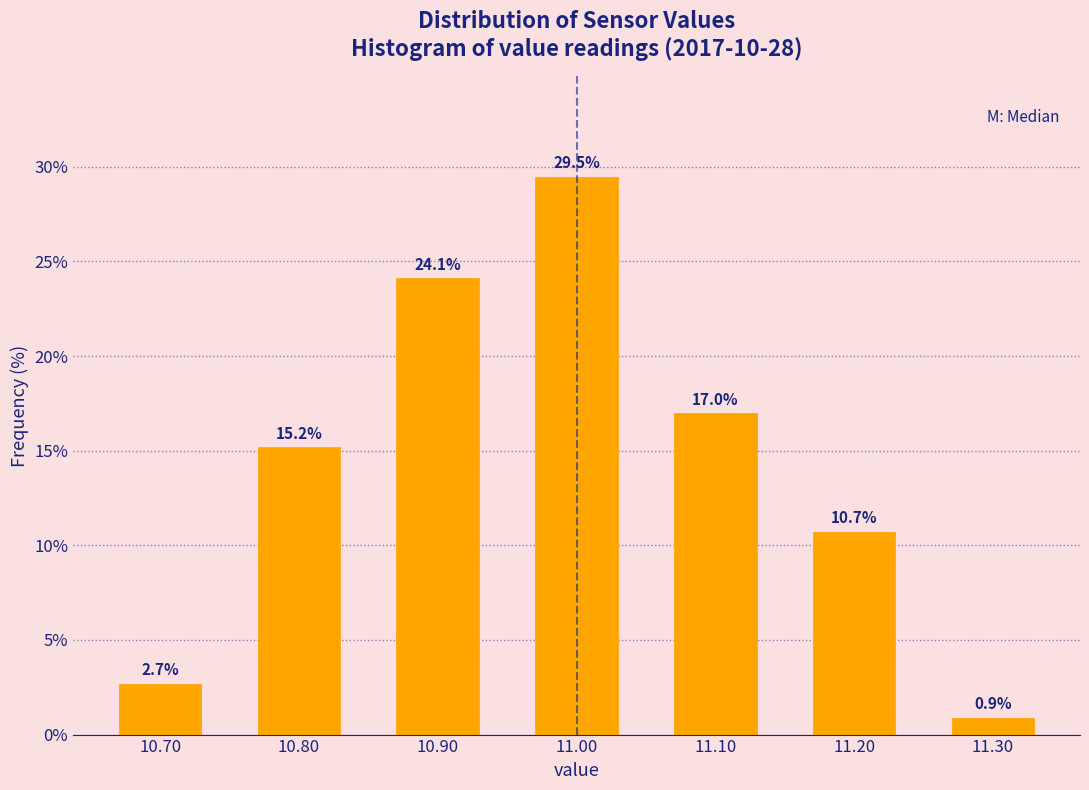

How tall is the bar that spans 11.25 to 11.35 on the x-axis?

0.9